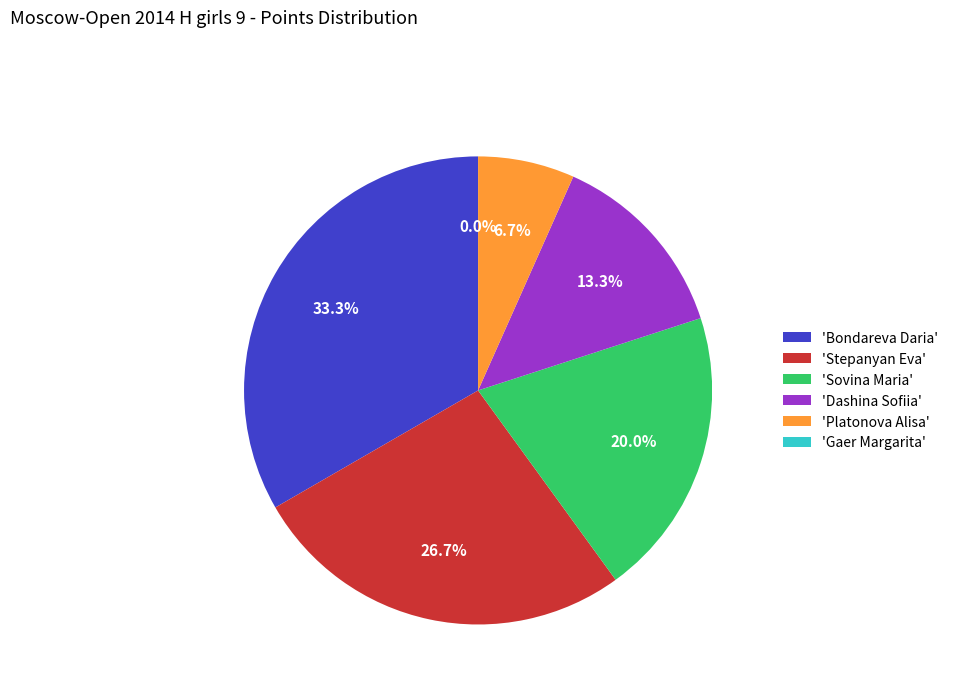

Is the sum of Bondareva Daria and Dashina Sofiia greater than half?

No